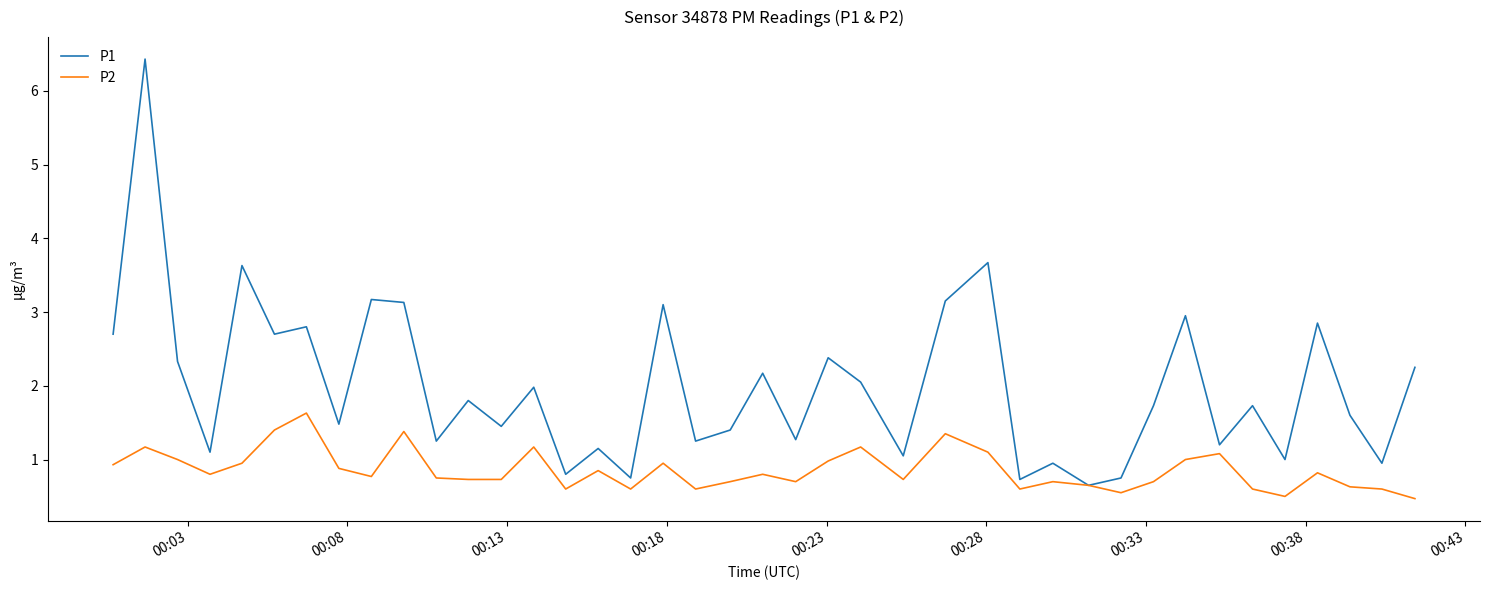

What is the highest value of the P1 series?

6.4